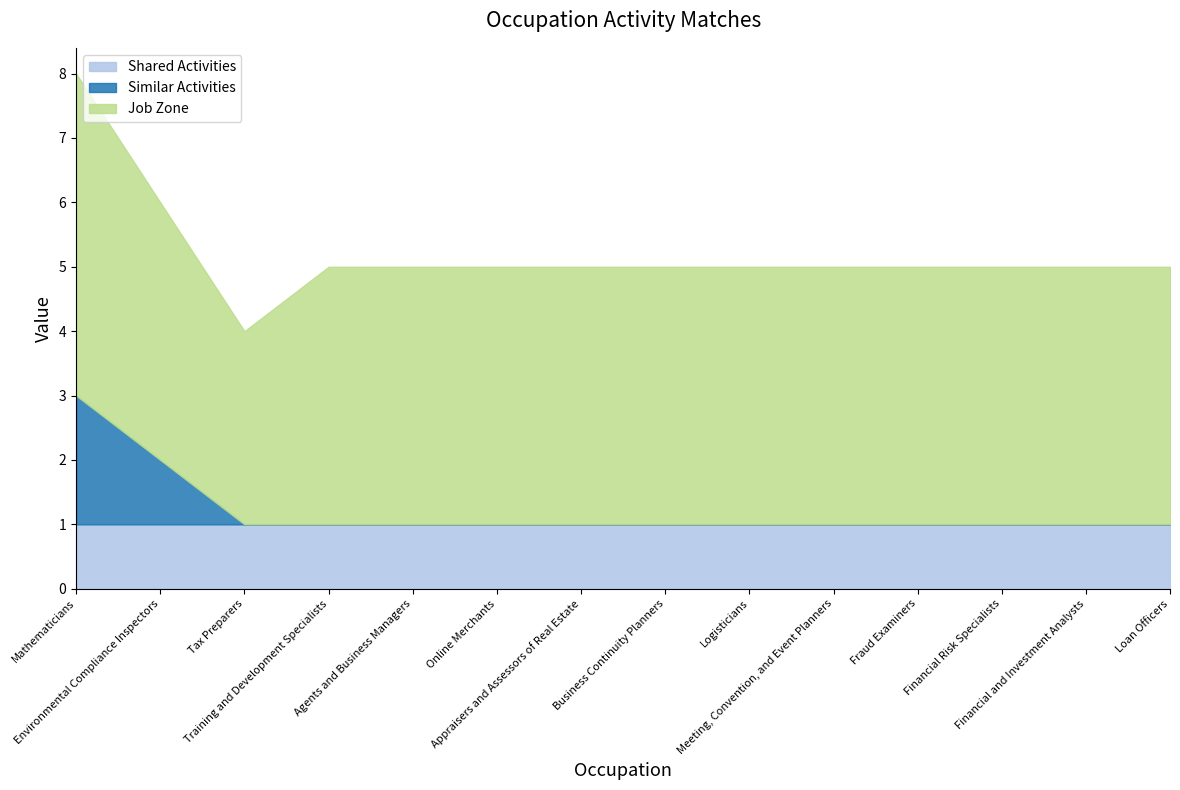

Count the Job Zone values in the range 4 to 5.

13